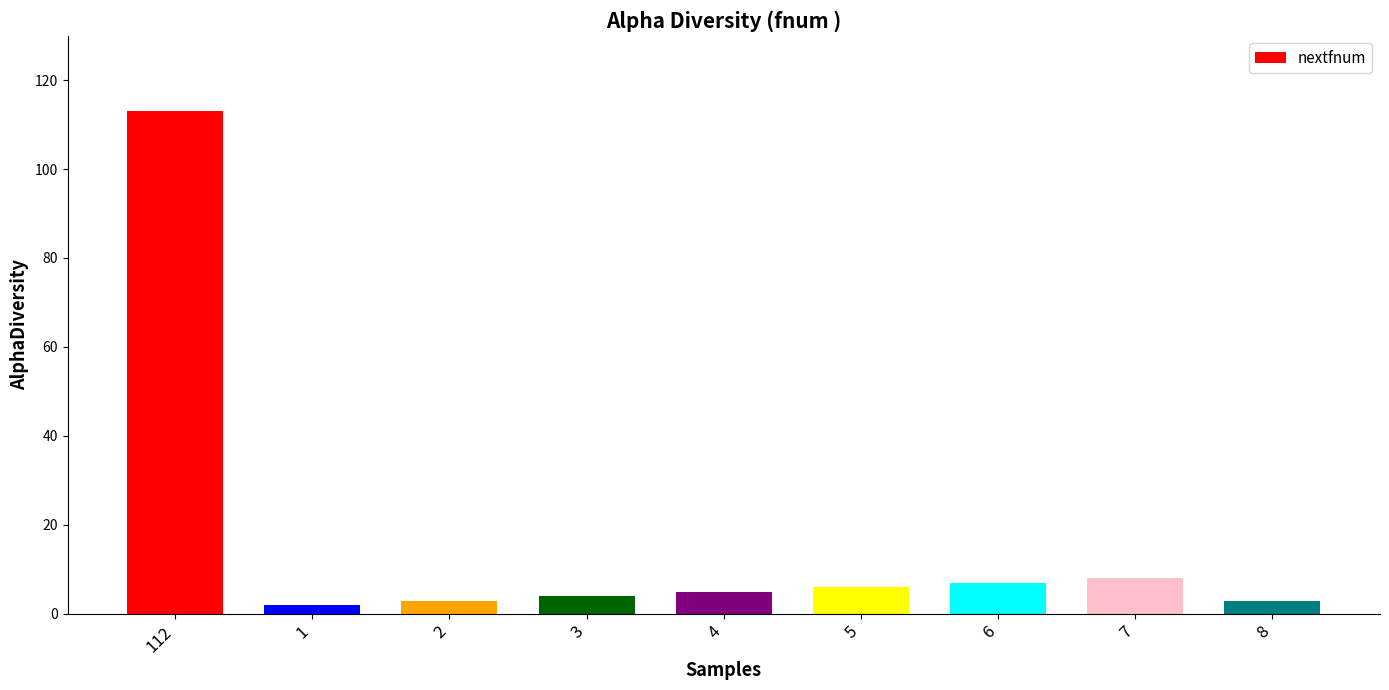

True or false: the data shows 6 at 5.

True